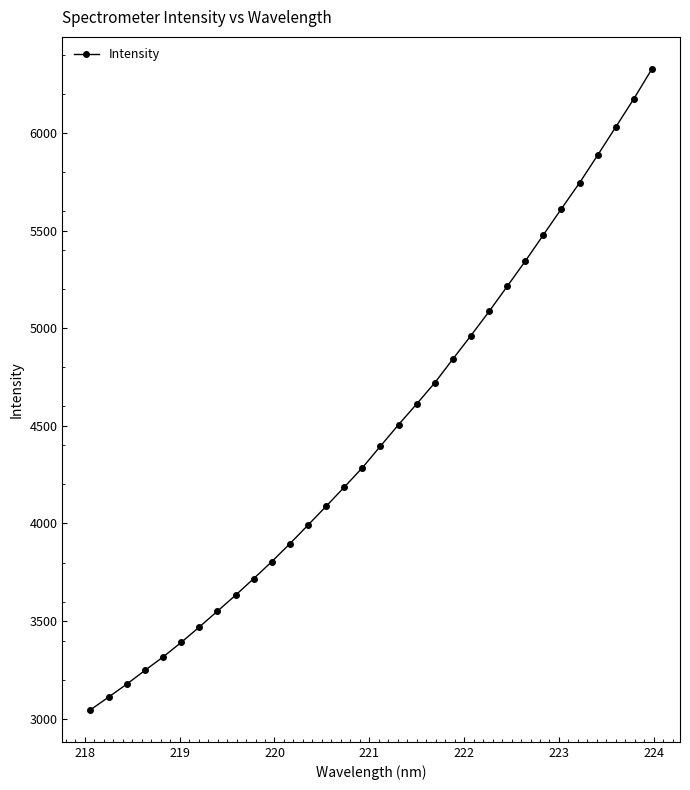

What is the minimum value shown in the chart?

3045.9